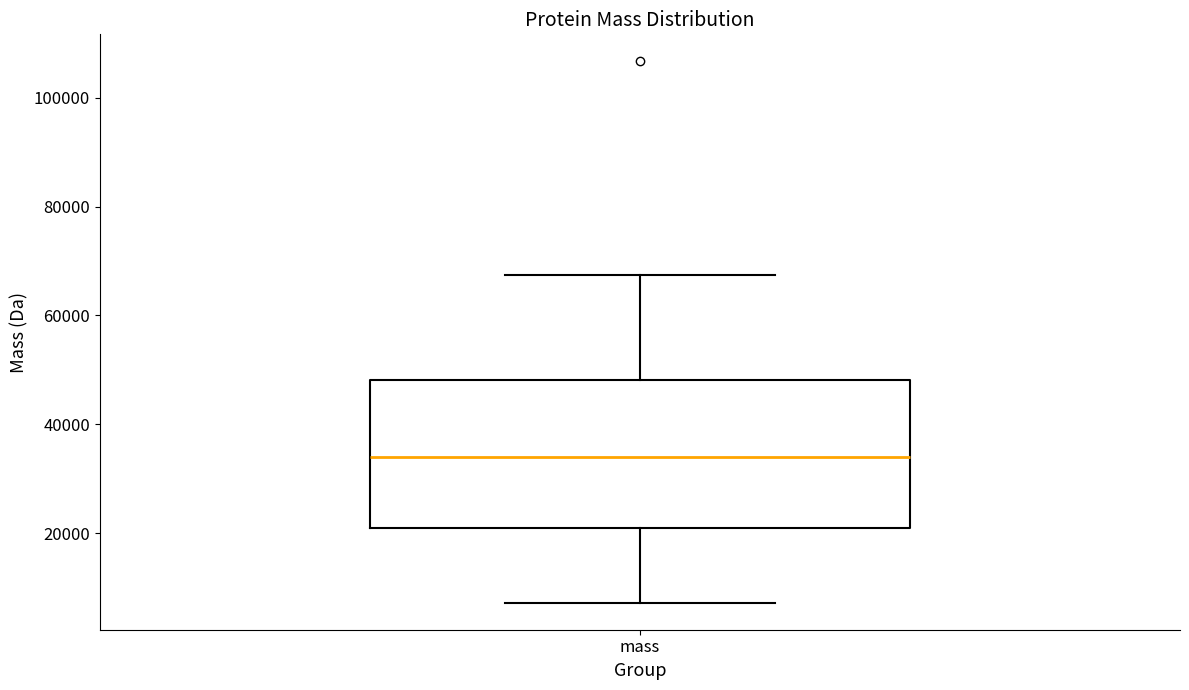

Transcribe this box plot: give where the median line is, the range the box spans, and where the two whiskers end, as read against the y-axis. The values are not printed on the chart, so give them approximately, as read against the axis.

median 34000, box 20000 to 48000, whiskers 8000 to 68000